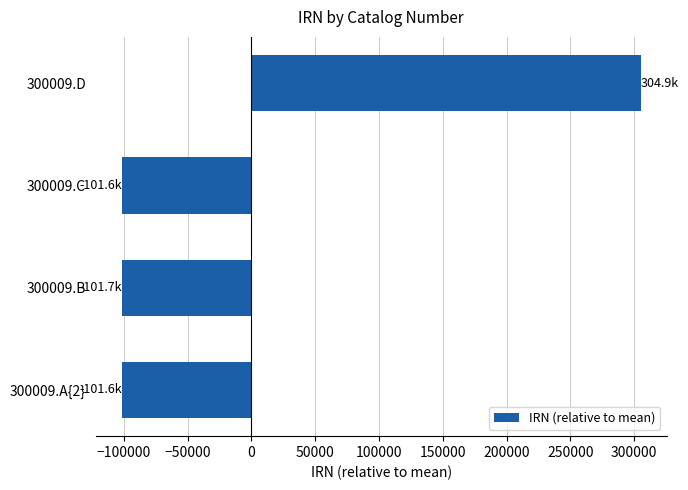

What is the difference between the maximum and minimum values?

406600.0